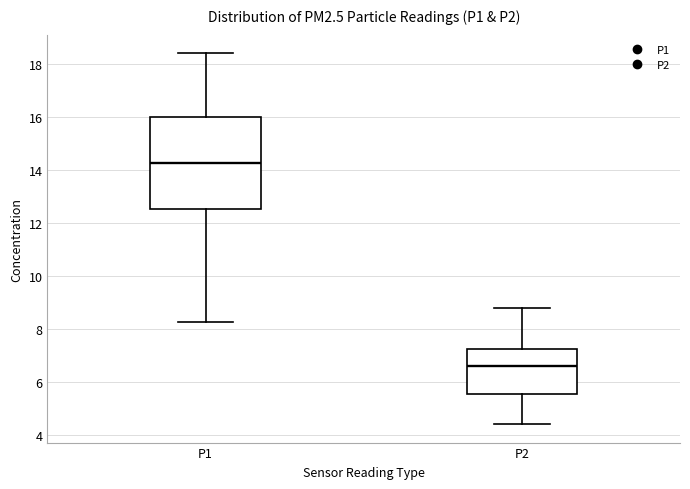

Where does the lower whisker of the box for P2 end on the y-axis? The values are not printed on the chart, so give them approximately, as read against the axis.

4.4